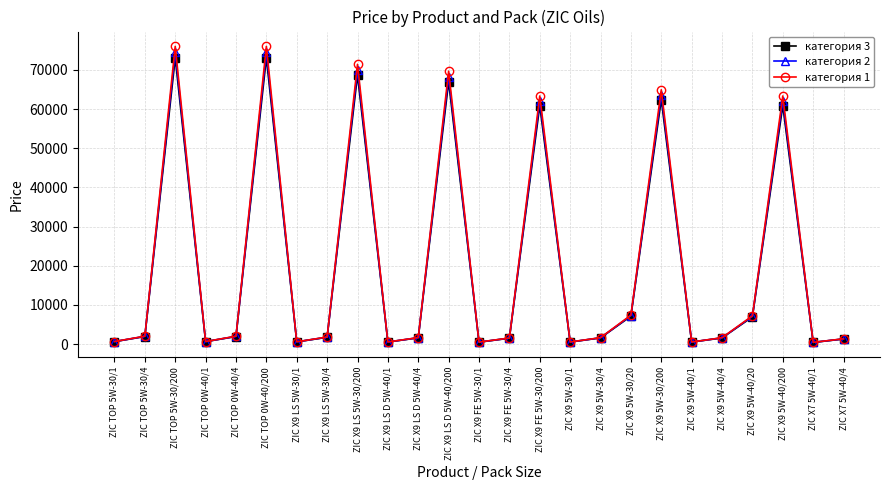

What is the difference between the maximum and minimum values in the категория 1 series?

75599.6